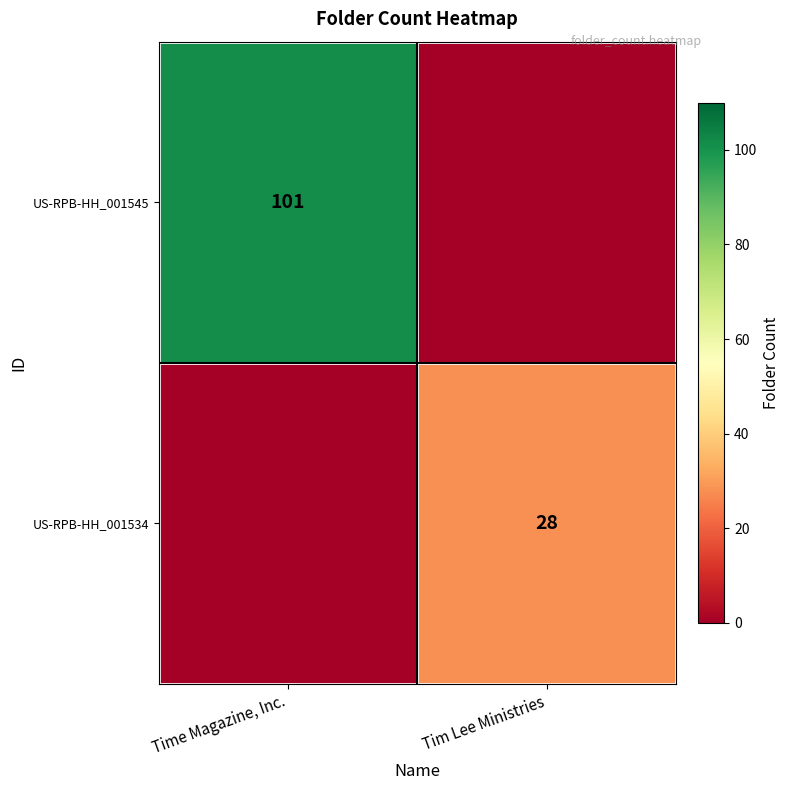

The US-RPB-HH_001534 series shows 14 at Tim Lee Ministries. True or false?

False